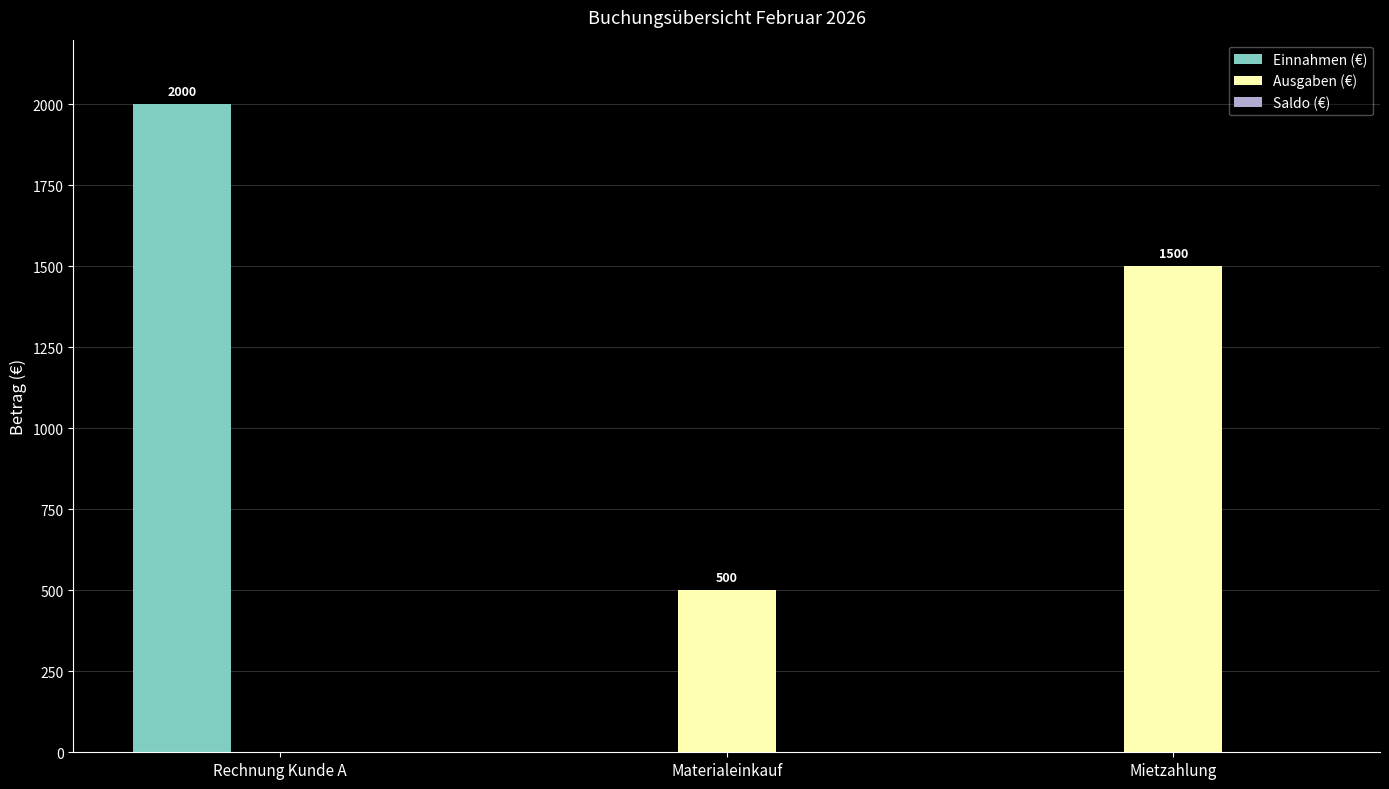

What is the greatest value displayed?

2000